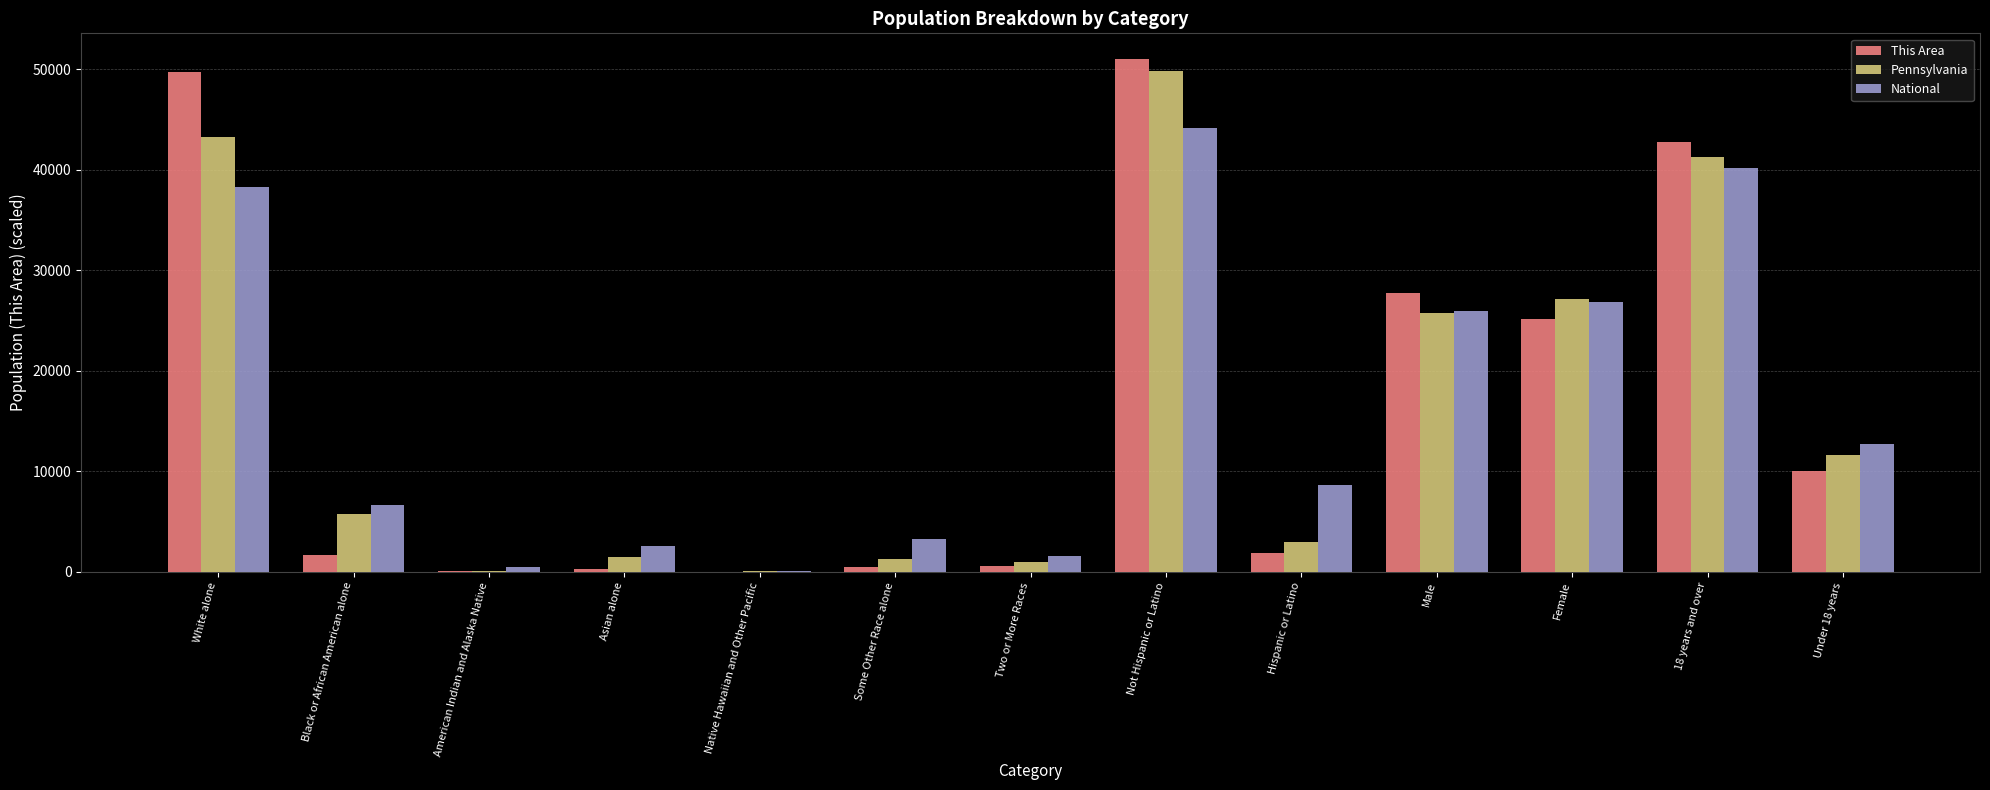

What are all the series names shown in the legend?

This Area, Pennsylvania, National